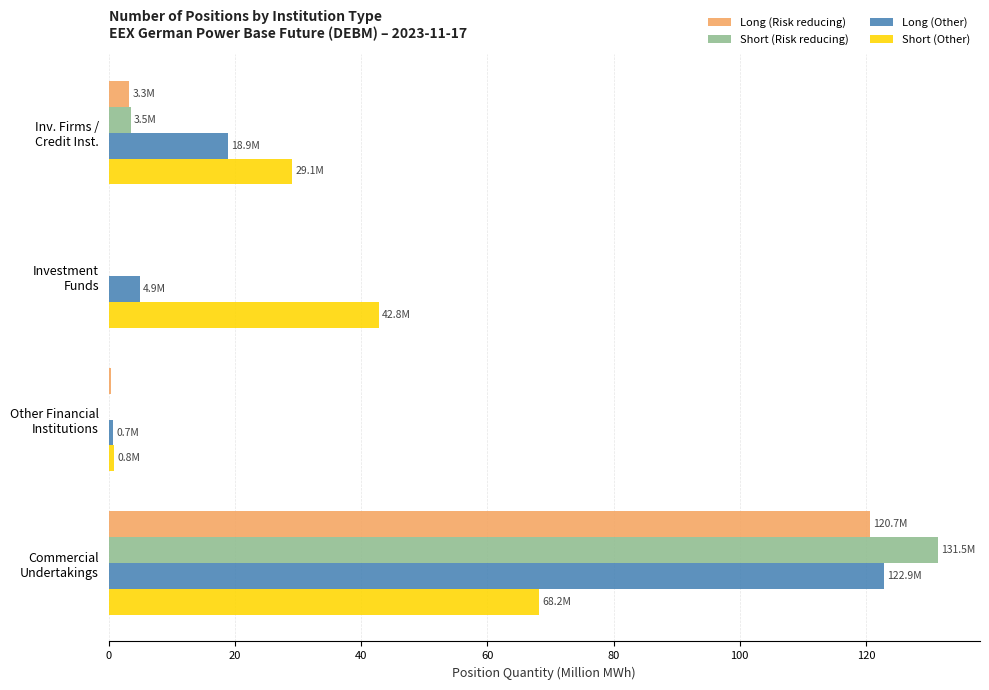

What is the sum of all Short (Other) values?

141.0